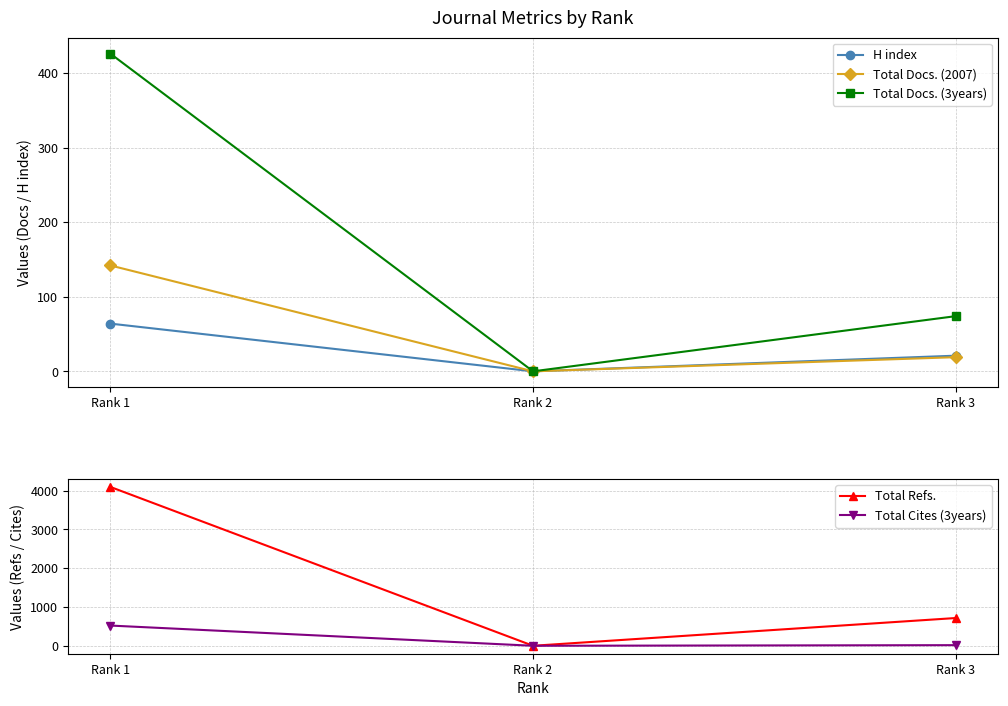

Is the value of Total Refs. at Rank 2 greater than the value of Total Cites (3years) at Rank 2?

No